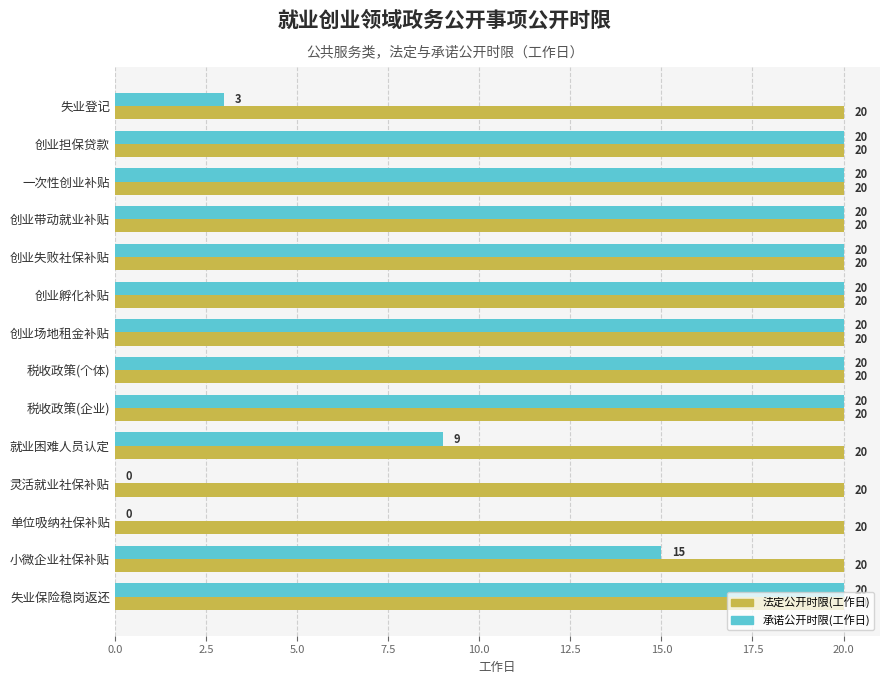

Is it true that 承诺公开时限(工作日) equals -8 at 单位吸纳社保补贴?

False